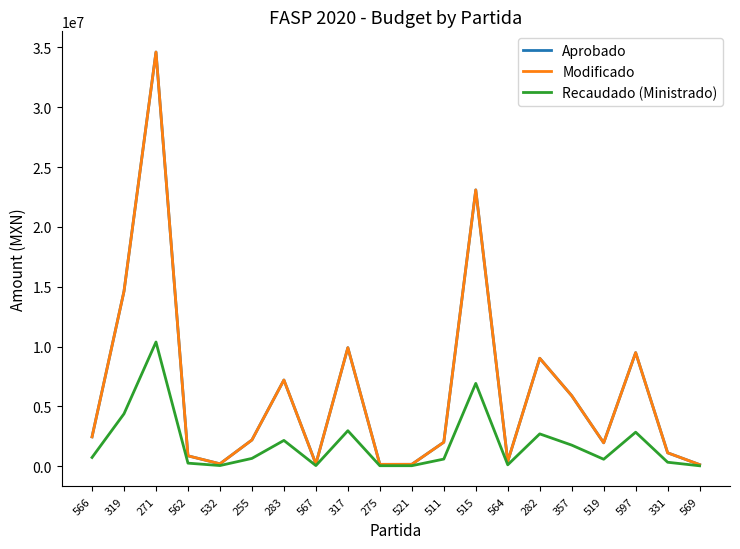

What is the sum of all Modificado values?

125797460.0